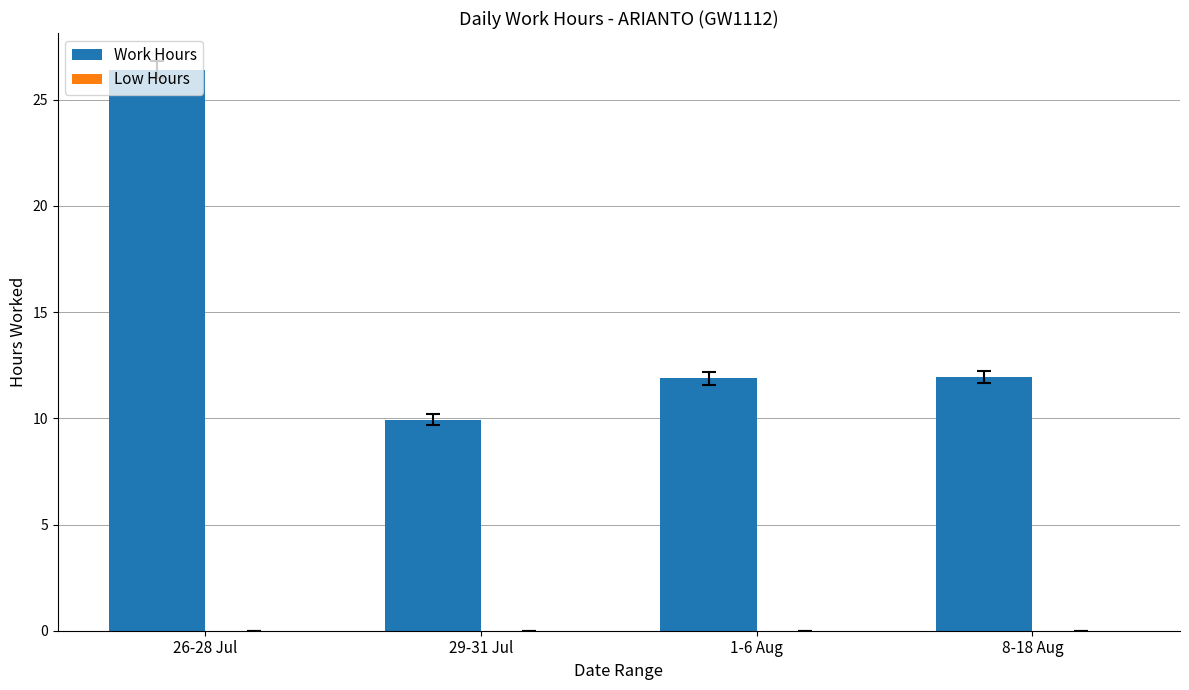

Approximately how many times larger is the value at 8-18 Aug compared to 26-28 Jul?

0.5